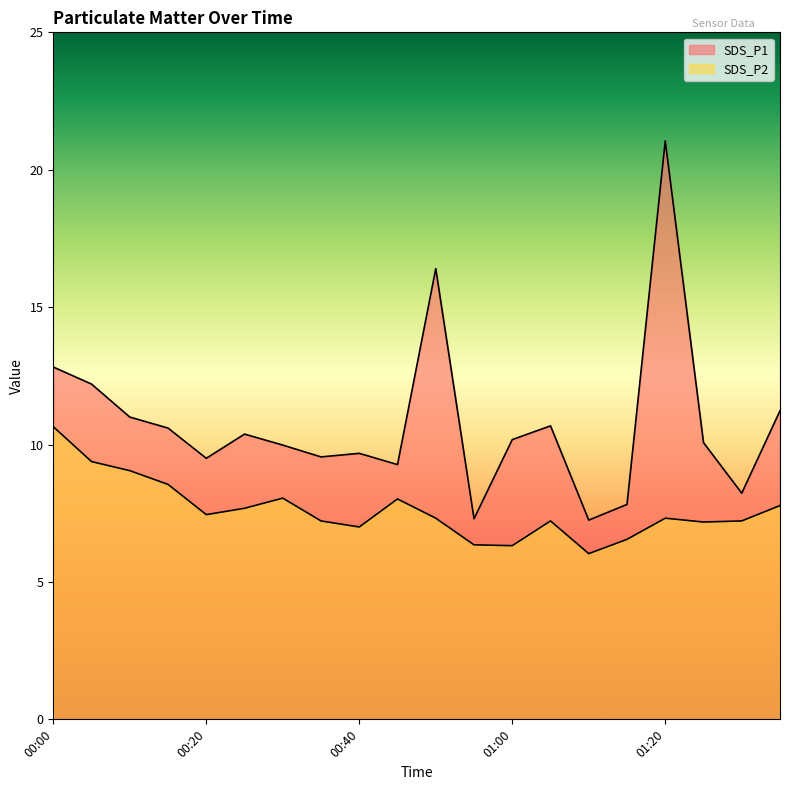

What is the greatest value displayed?

21.1